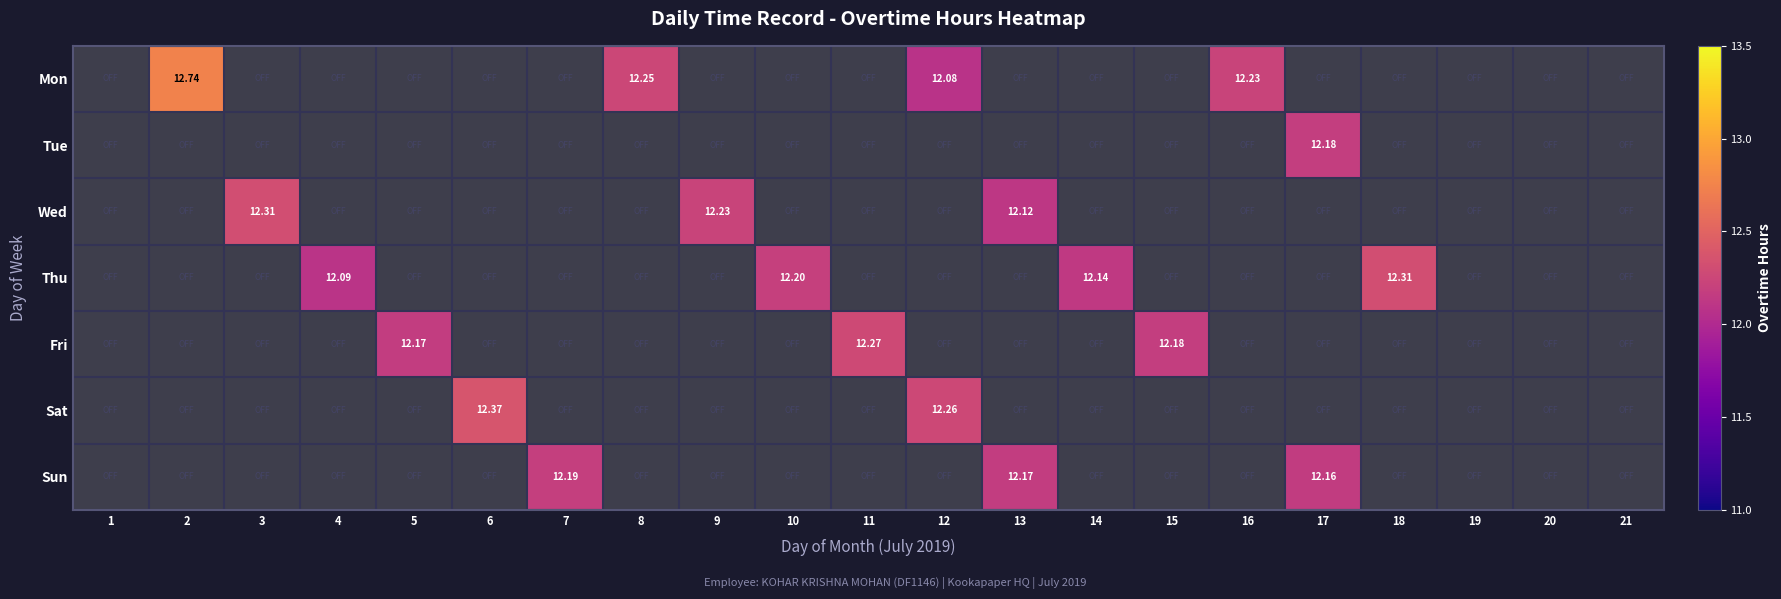

What is the difference between the Fri values at 11 and 14?

12.3